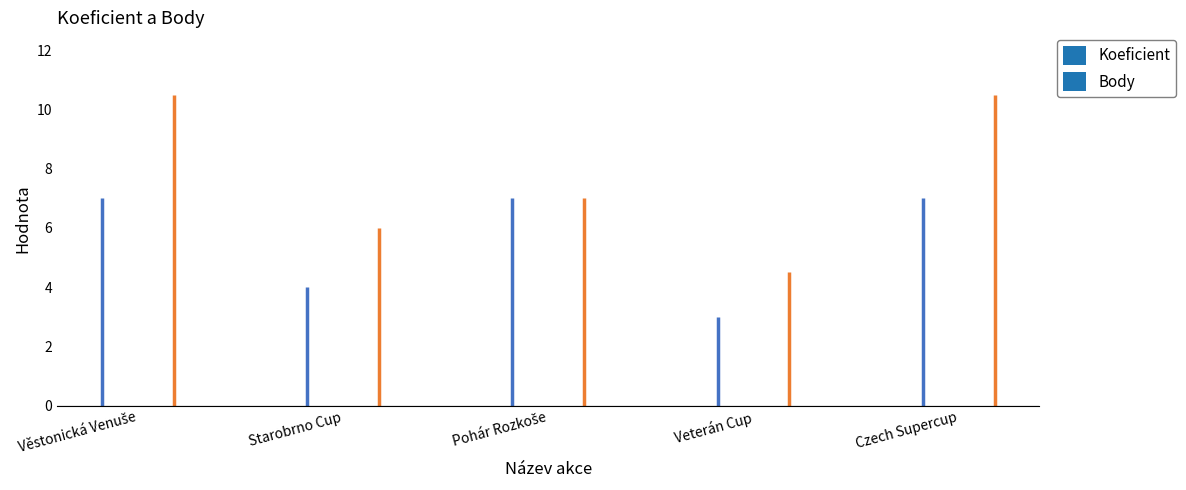

Rank the series at Starobrno Cup from lowest to highest value.

Koeficient, Body